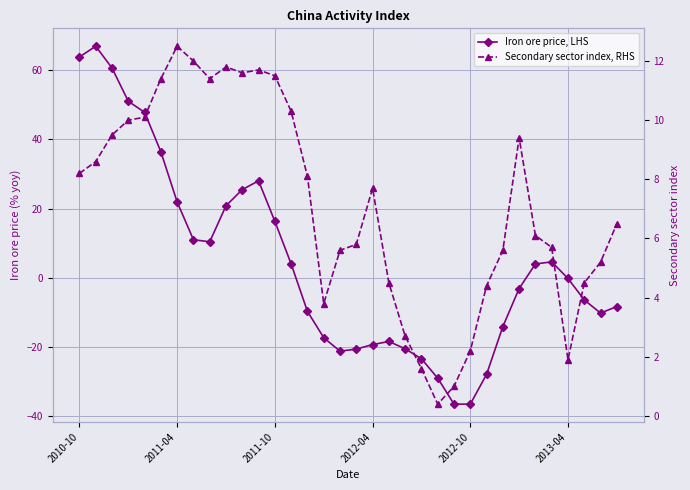

What is the average value of the Secondary sector index, RHS series?

7.2